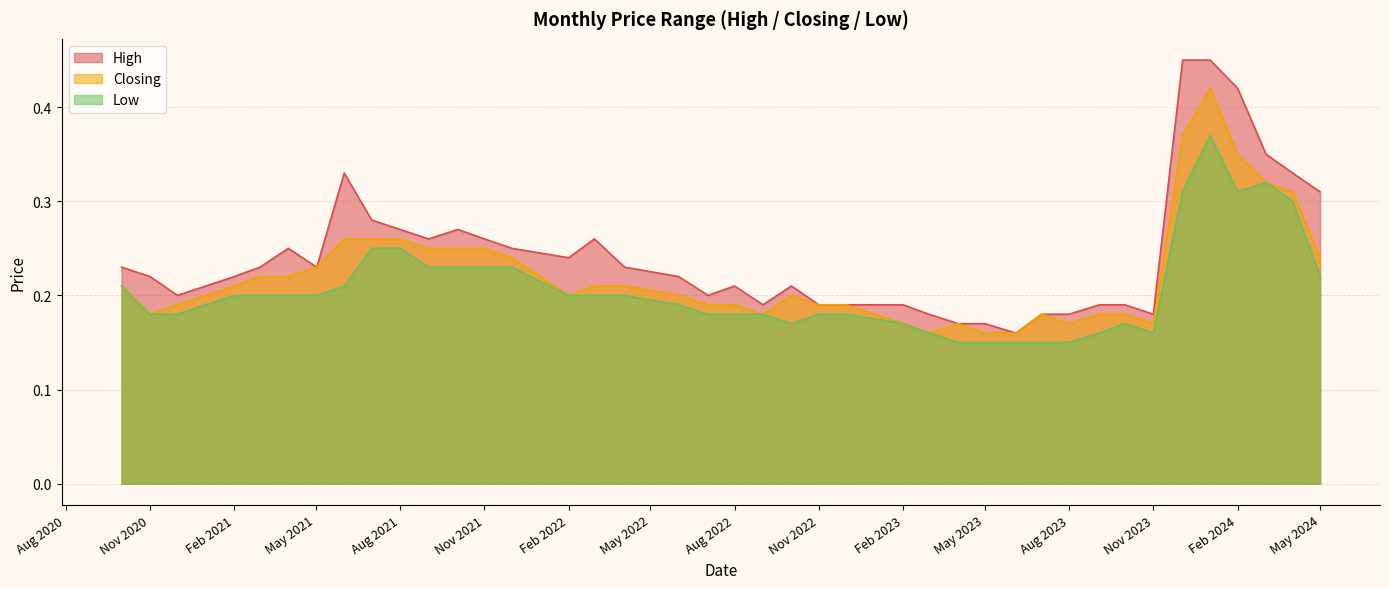

Reading left to right, list all the values displayed in this chart.

High: 01/05/2024=0.3	01/04/2024=0.3	03/03/2024=0.3	01/02/2024=0.4	02/01/2024=0.5	03/12/2023=0.5	01/11/2023=0.2	01/10/2023=0.2	03/09/2023=0.2	01/08/2023=0.2	02/07/2023=0.2	04/06/2023=0.2	01/05/2023=0.2	02/04/2023=0.2	01/03/2023=0.2	01/02/2023=0.2	01/12/2022=0.2	01/11/2022=0.2	02/10/2022=0.2	01/09/2022=0.2	01/08/2022=0.2	03/07/2022=0.2	01/06/2022=0.2	03/04/2022=0.2	01/03/2022=0.3	01/02/2022=0.2	01/12/2021=0.2	01/11/2021=0.3	03/10/2021=0.3	01/09/2021=0.3	01/08/2021=0.3	01/07/2021=0.3	01/06/2021=0.3	02/05/2021=0.2	01/04/2021=0.2	01/03/2021=0.2	01/02/2021=0.2	01/12/2020=0.2	01/11/2020=0.2	01/10/2020=0.2
Closing: 01/05/2024=0.2	01/04/2024=0.3	03/03/2024=0.3	01/02/2024=0.3	02/01/2024=0.4	03/12/2023=0.4	01/11/2023=0.2	01/10/2023=0.2	03/09/2023=0.2	01/08/2023=0.2	02/07/2023=0.2	04/06/2023=0.2	01/05/2023=0.2	02/04/2023=0.2	01/03/2023=0.2	01/02/2023=0.2	01/12/2022=0.2	01/11/2022=0.2	02/10/2022=0.2	01/09/2022=0.2	01/08/2022=0.2	03/07/2022=0.2	01/06/2022=0.2	03/04/2022=0.2	01/03/2022=0.2	01/02/2022=0.2	01/12/2021=0.2	01/11/2021=0.2	03/10/2021=0.2	01/09/2021=0.2	01/08/2021=0.3	01/07/2021=0.3	01/06/2021=0.3	02/05/2021=0.2	01/04/2021=0.2	01/03/2021=0.2	01/02/2021=0.2	01/12/2020=0.2	01/11/2020=0.2	01/10/2020=0.2
Low: 01/05/2024=0.2	01/04/2024=0.3	03/03/2024=0.3	01/02/2024=0.3	02/01/2024=0.4	03/12/2023=0.3	01/11/2023=0.2	01/10/2023=0.2	03/09/2023=0.2	01/08/2023=0.1	02/07/2023=0.1	04/06/2023=0.1	01/05/2023=0.1	02/04/2023=0.1	01/03/2023=0.2	01/02/2023=0.2	01/12/2022=0.2	01/11/2022=0.2	02/10/2022=0.2	01/09/2022=0.2	01/08/2022=0.2	03/07/2022=0.2	01/06/2022=0.2	03/04/2022=0.2	01/03/2022=0.2	01/02/2022=0.2	01/12/2021=0.2	01/11/2021=0.2	03/10/2021=0.2	01/09/2021=0.2	01/08/2021=0.2	01/07/2021=0.2	01/06/2021=0.2	02/05/2021=0.2	01/04/2021=0.2	01/03/2021=0.2	01/02/2021=0.2	01/12/2020=0.2	01/11/2020=0.2	01/10/2020=0.2